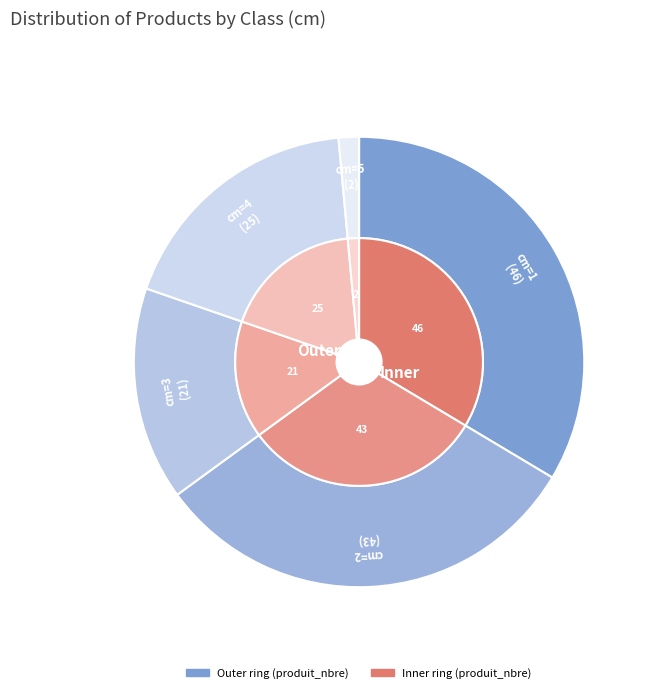

Which category has the smallest portion of the pie?

5